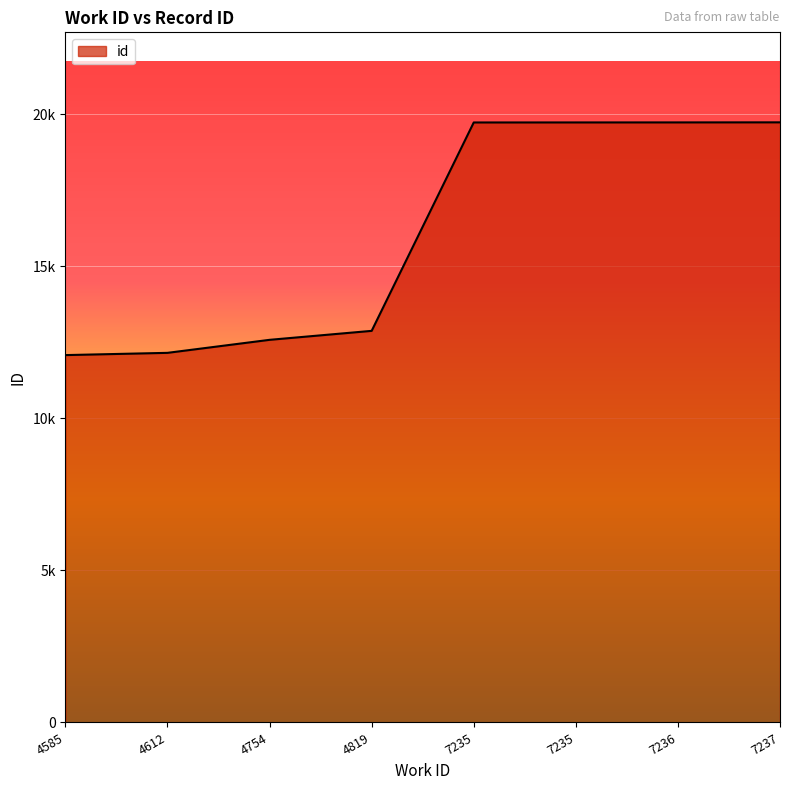

Does the chart have visible grid lines?

Yes